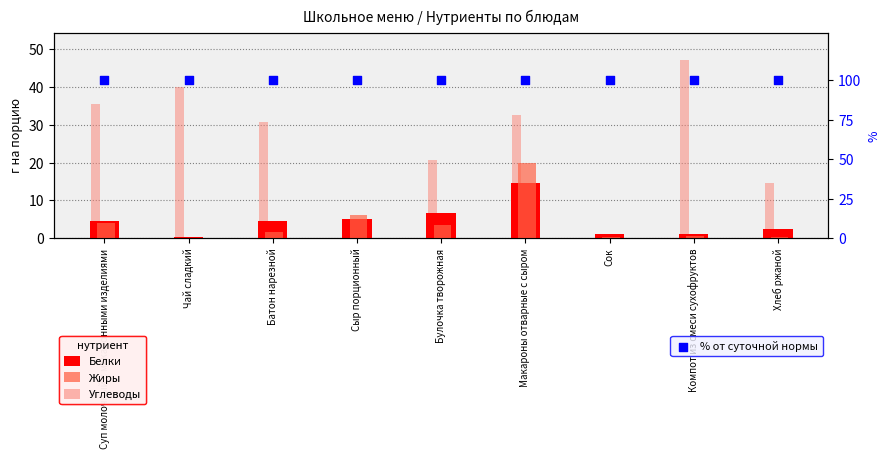

Which series has the widest spread of Y values?

Углеводы